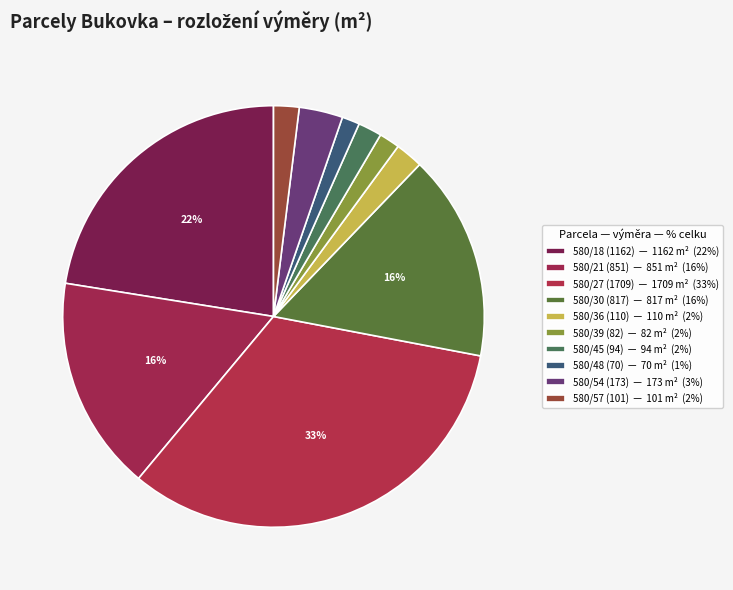

What percentage is the 580/54 (173) slice, to the nearest percent?

3%